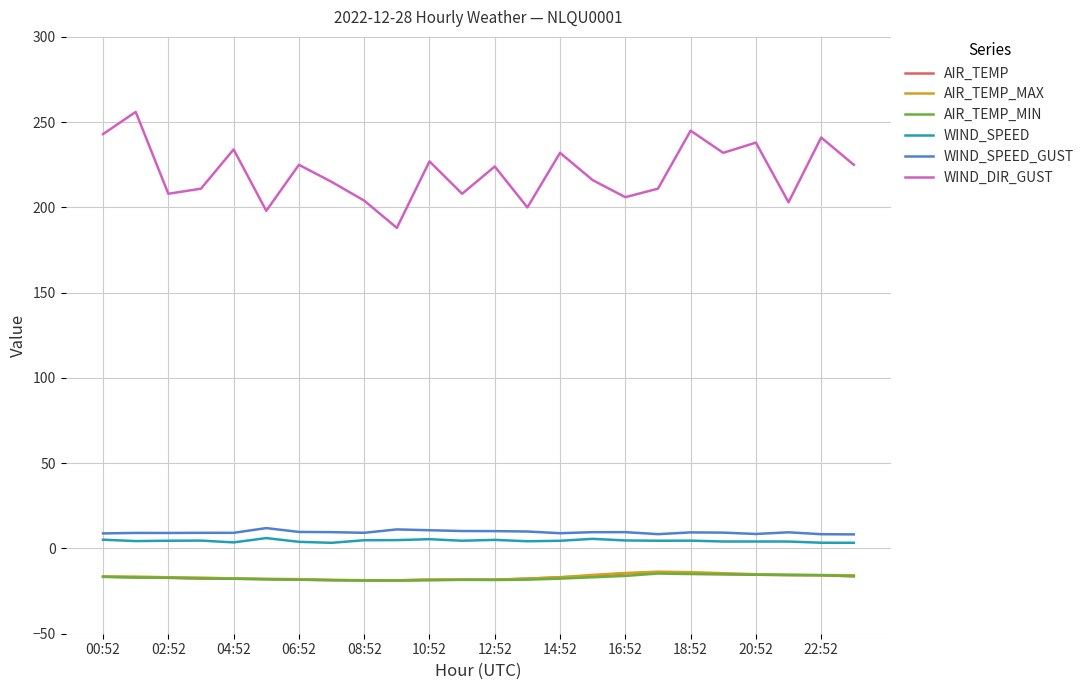

What is the minimum value for WIND_DIR_GUST?

188.0